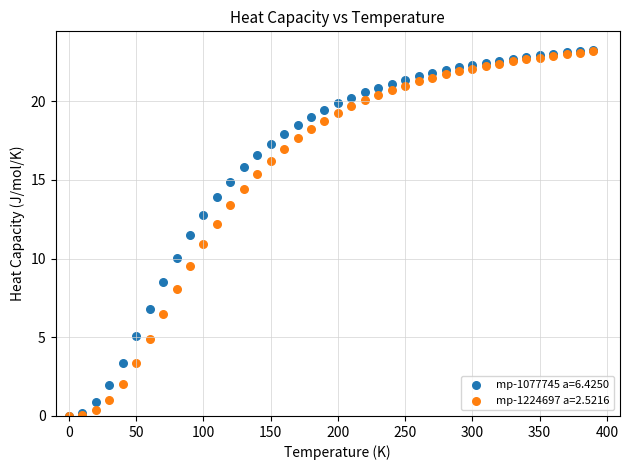

What are all the series names shown in the legend?

mp-1077745 a=6.4250, mp-1224697 a=2.5216